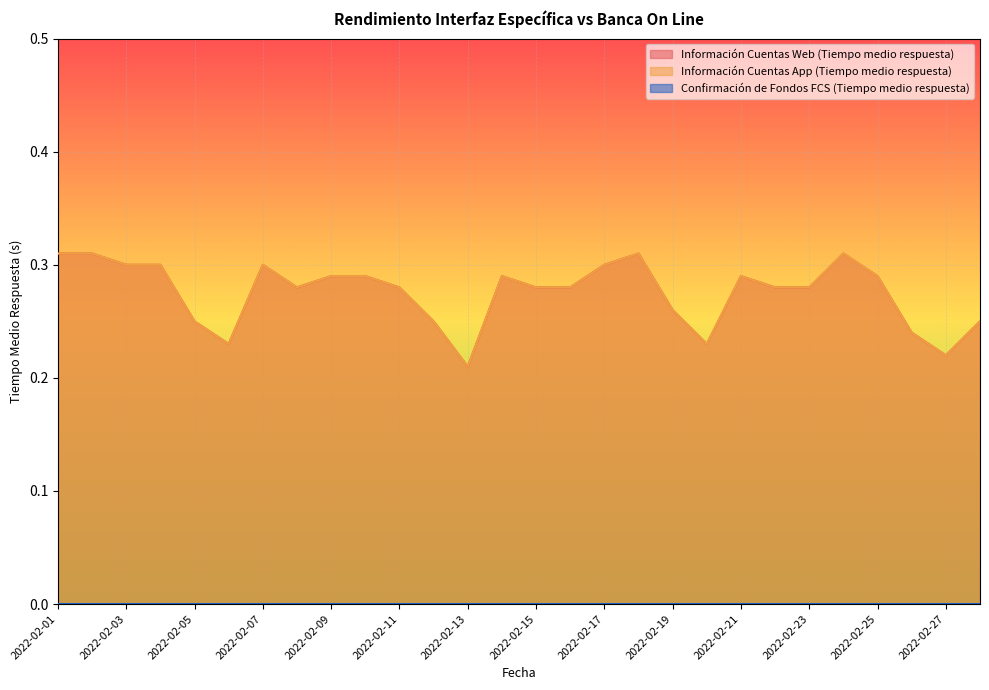

Reading left to right, what are all the values shown in this chart?

Información Cuentas Web (Tiempo medio respuesta): 0.3	0.3	0.3	0.3	0.2	0.2	0.3	0.3	0.3	0.3	0.3	0.2	0.2	0.3	0.3	0.3	0.3	0.3	0.3	0.2	0.3	0.3	0.3	0.3	0.3	0.2	0.2	0.2
Información Cuentas App (Tiempo medio respuesta): 0.3	0.3	0.3	0.3	0.2	0.2	0.3	0.3	0.3	0.3	0.3	0.2	0.2	0.3	0.3	0.3	0.3	0.3	0.3	0.2	0.3	0.3	0.3	0.3	0.3	0.2	0.2	0.2